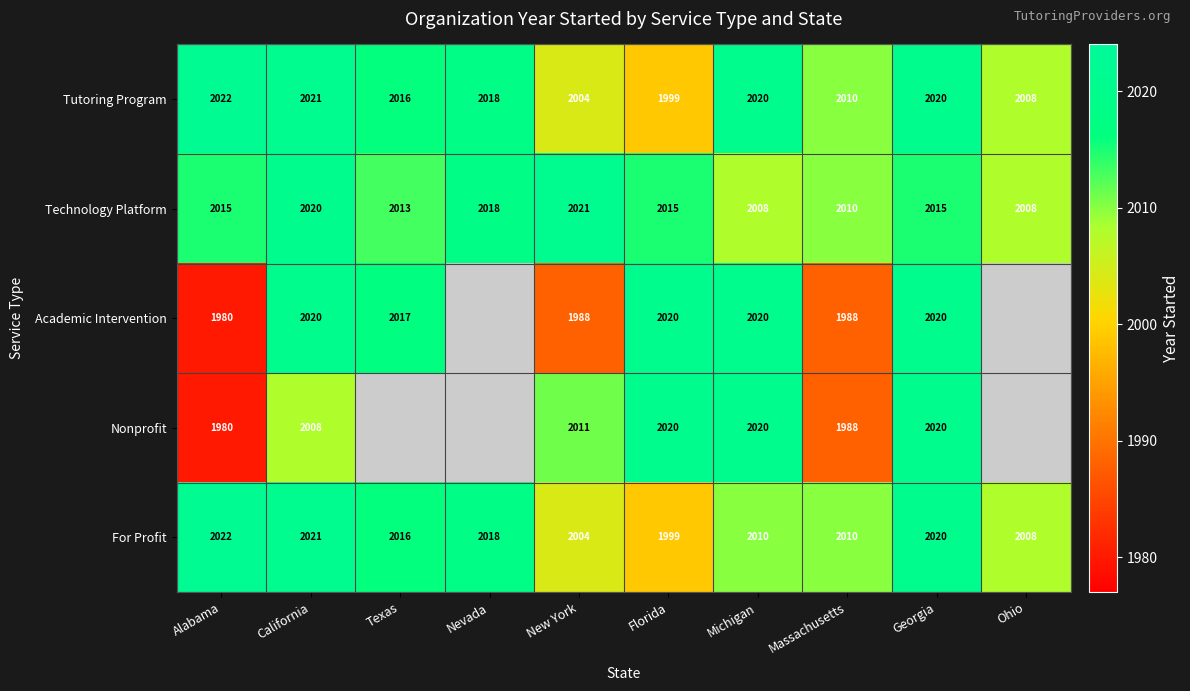

What is the spread (max minus min) of values at Alabama?

42